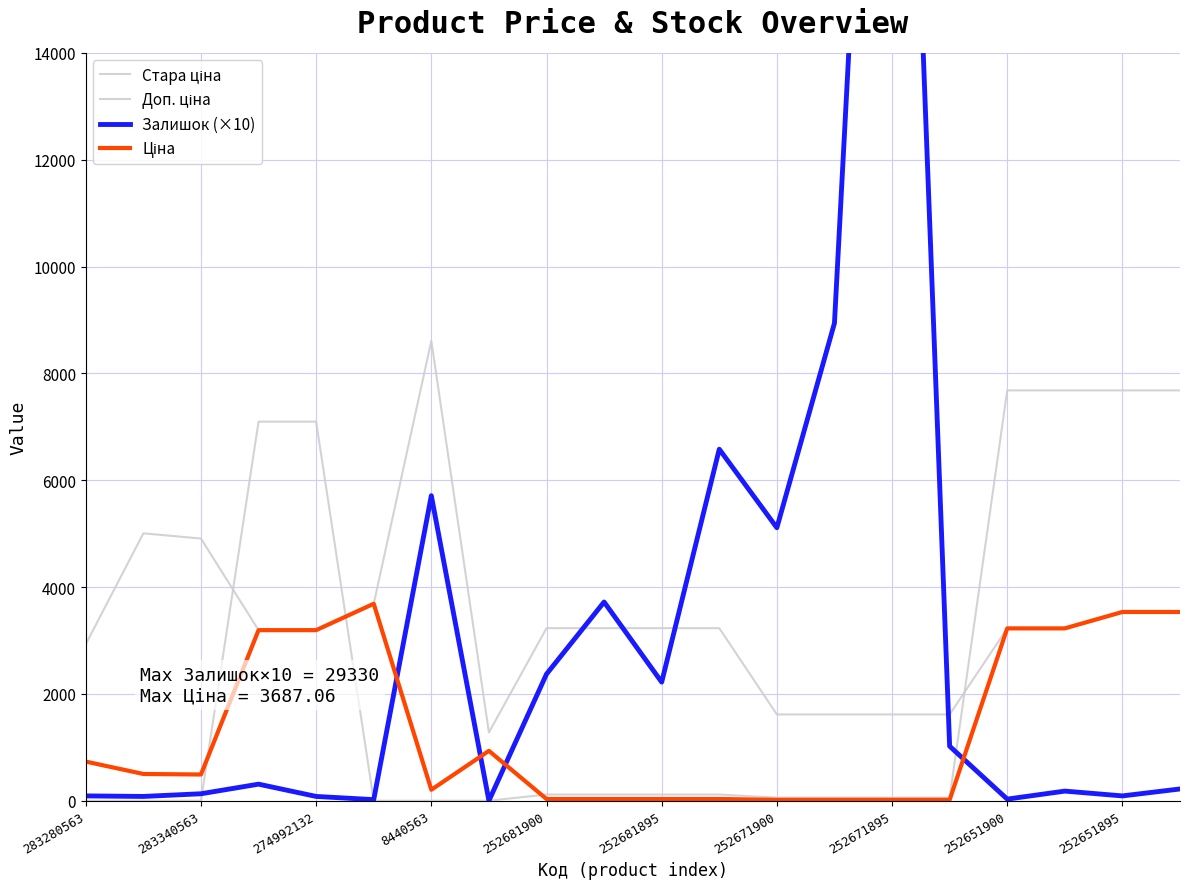

What is the average value of the Залишок (×10) series?

3311.5